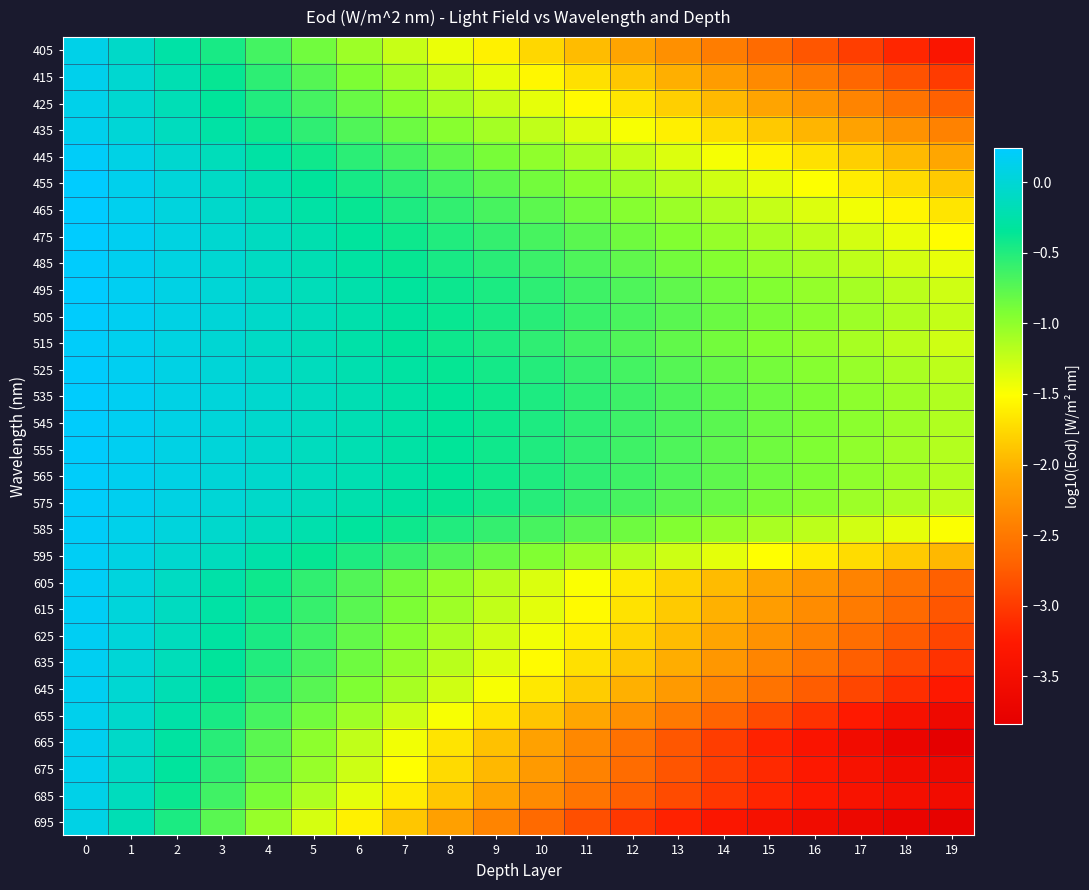

Which has a higher value, 8 or 15?

8